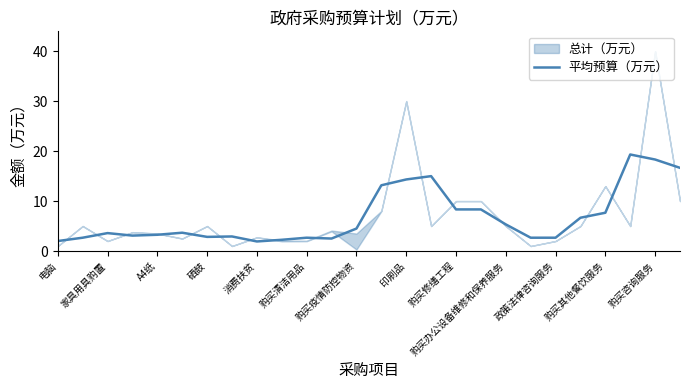

The 平均预算（万元） series shows 2.8 at 硒鼓. True or false?

True